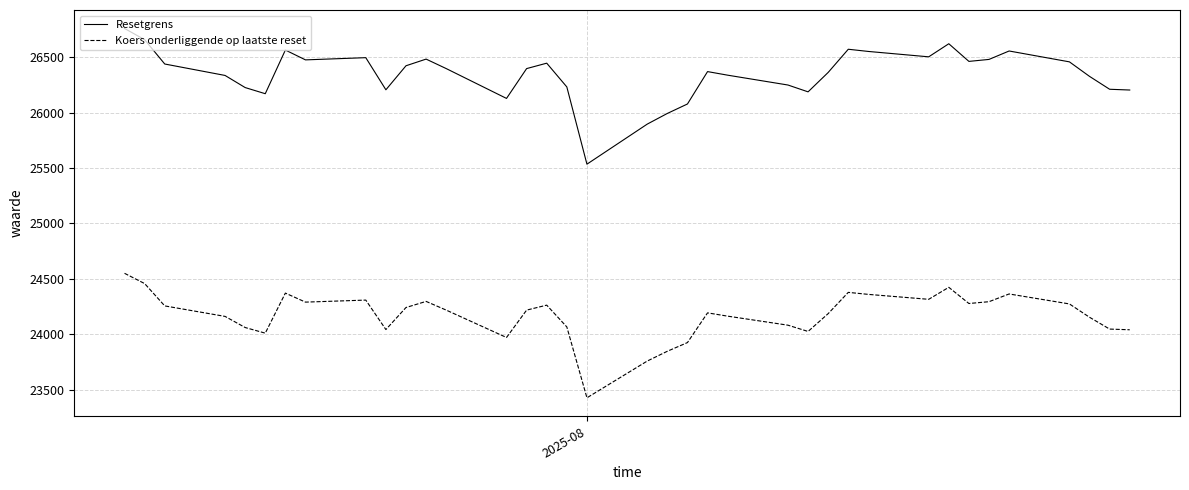

List the series in order of their overall mean, lowest first.

Koers onderliggende op laatste reset, Resetgrens